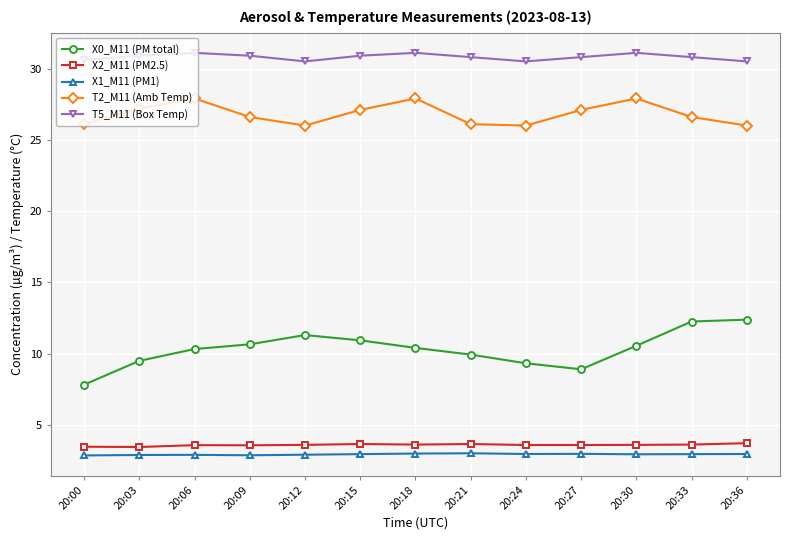

What is the total value across all series at 20:18?

76.0